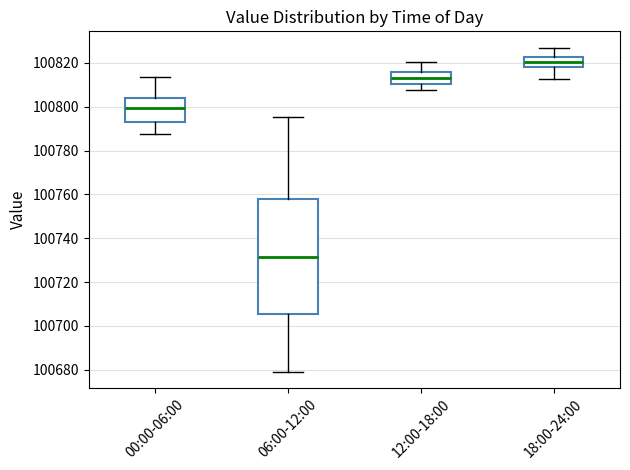

Where is the upper edge of the box for 12:00-18:00 on the y-axis? The values are not printed on the chart, so give them approximately, as read against the axis.

100816